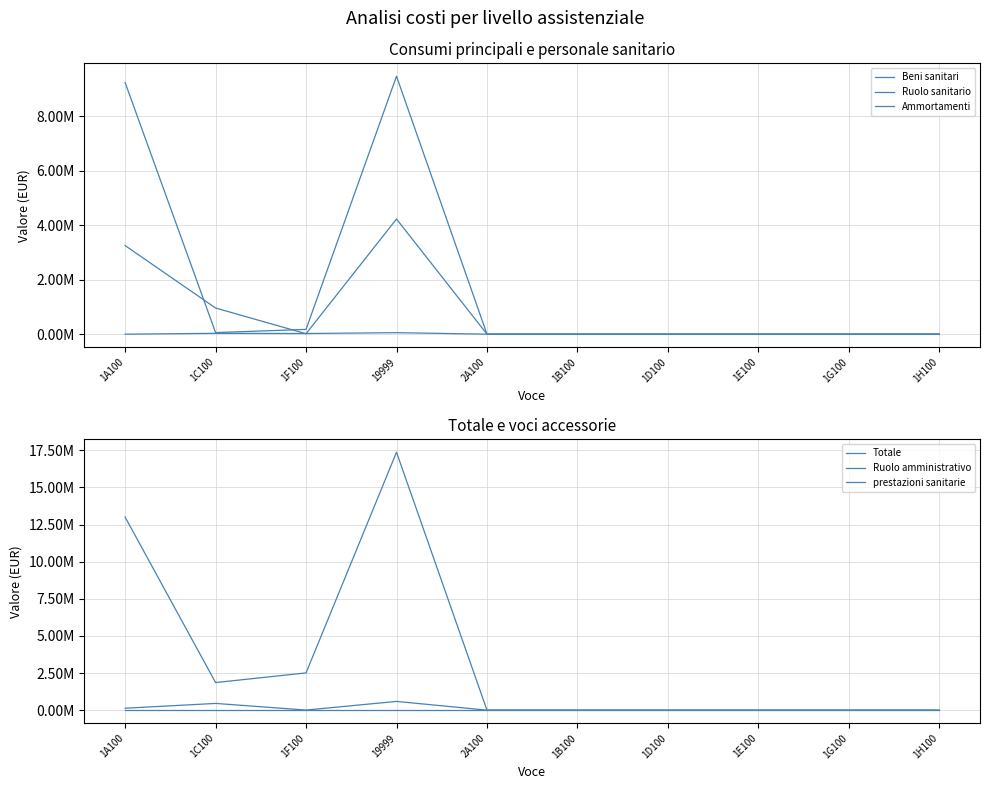

Which series has the largest total across all categories?

Totale